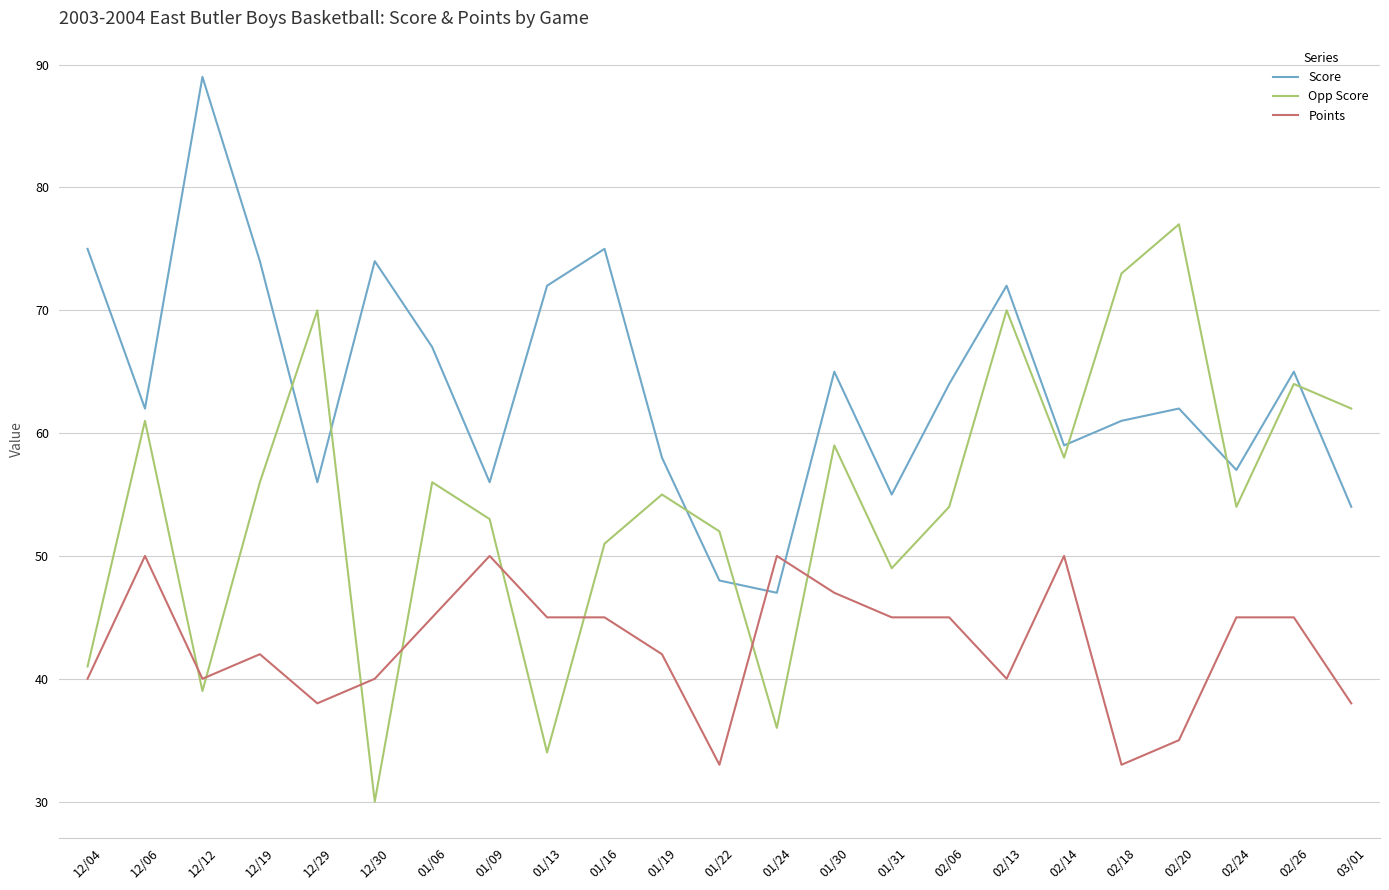

Which category has the lowest value across all series?

12/30